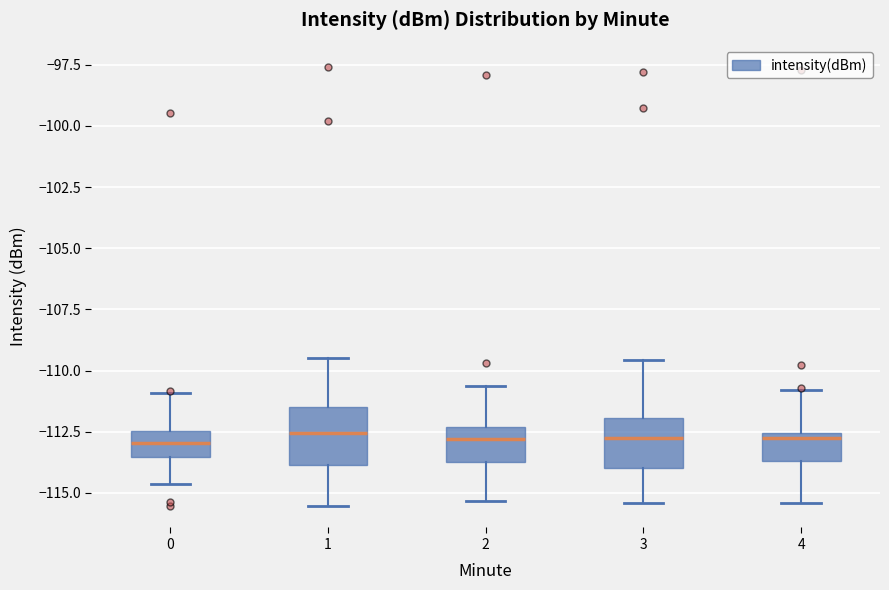

Reading left to right, read every box against the y-axis: the position of its median line, the range the box covers, and the ends of its whiskers. The values are not printed on the chart, so give them approximately, as read against the axis.

0: median -113.0, box -113.5 to -112.5, whiskers -114.5 to -111.0
1: median -112.5, box -114.0 to -111.5, whiskers -115.5 to -109.5
2: median -113.0, box -113.5 to -112.5, whiskers -115.5 to -110.5
3: median -112.5, box -114.0 to -112.0, whiskers -115.5 to -109.5
4: median -113.0, box -113.5 to -112.5, whiskers -115.5 to -111.0